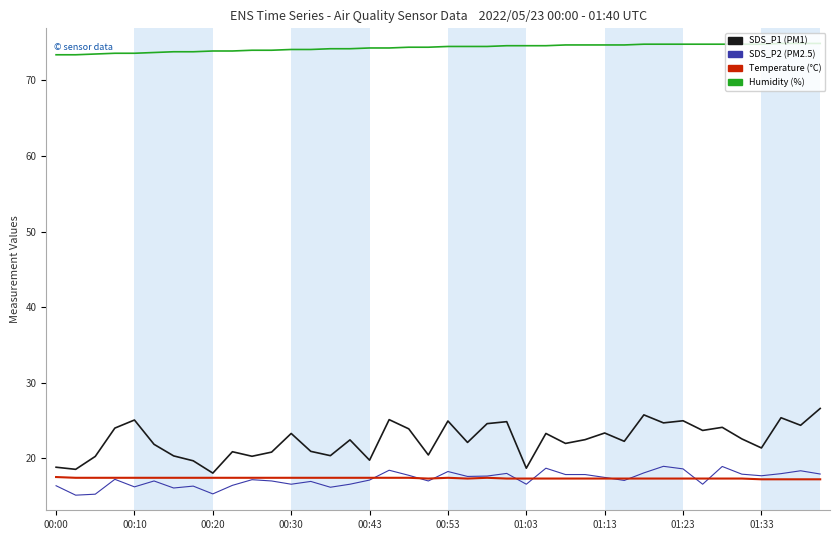

What is the minimum value shown in the chart?

15.1